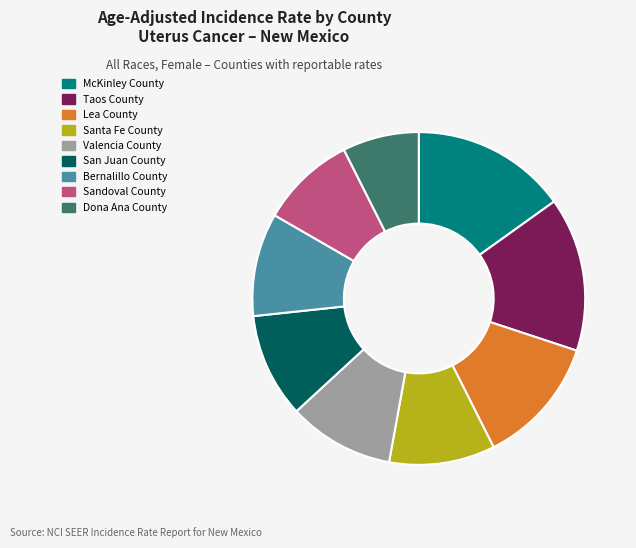

Do San Juan County and Lea County together represent more than half of the pie?

No